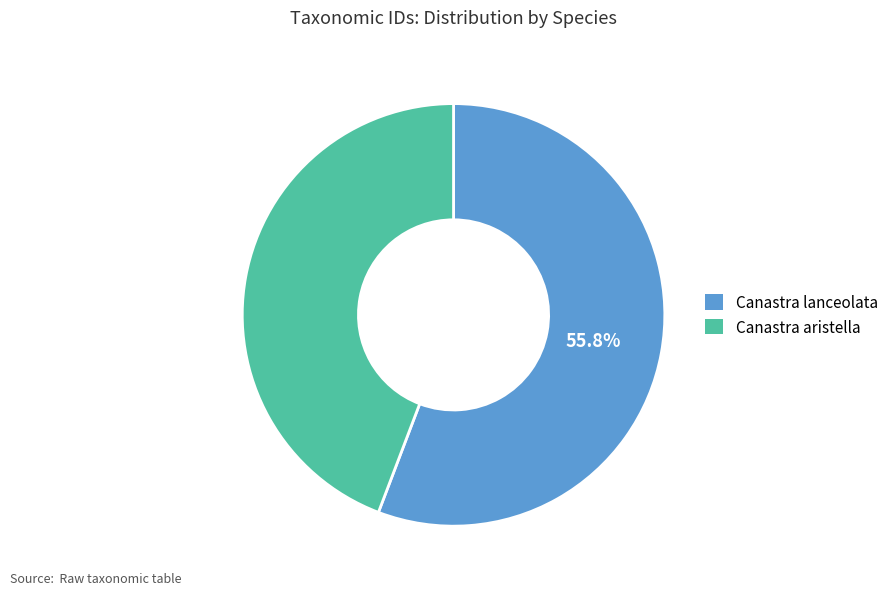

How many segments does this pie chart have?

2